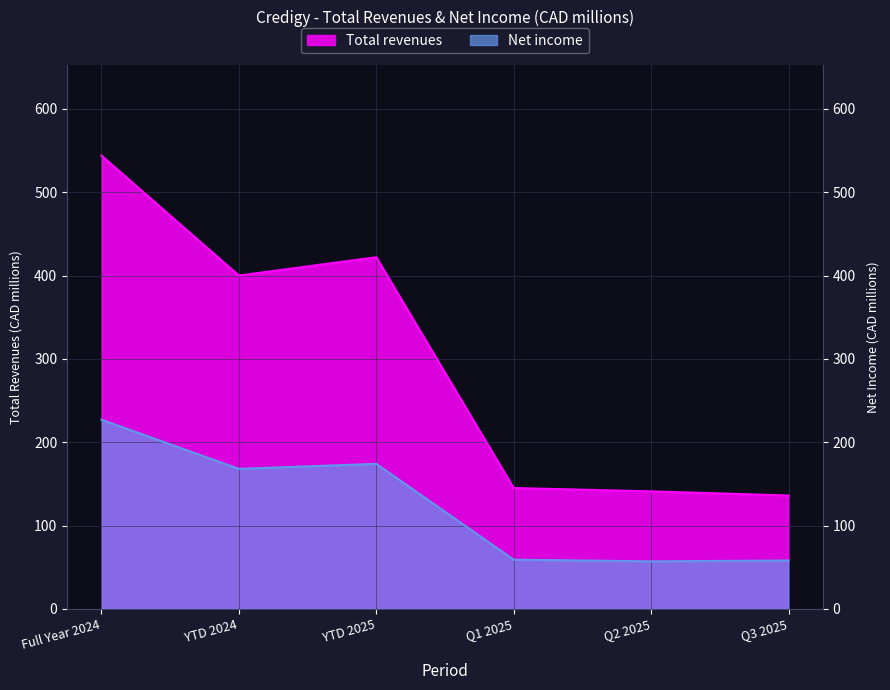

At which category does Net income reach its first local valley?

YTD 2024